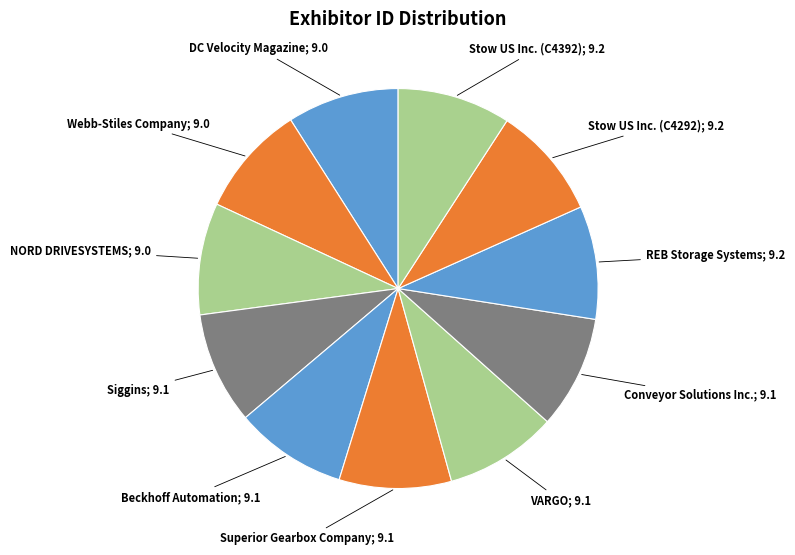

To the nearest percent, what is the average slice percentage?

9%